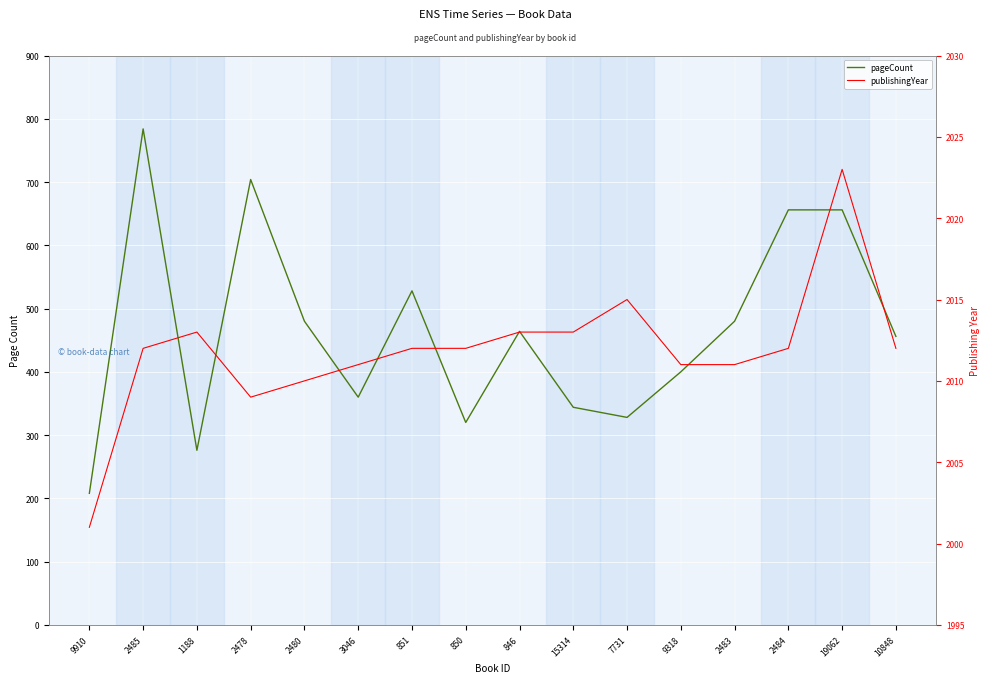

What is the label of the 11th point from the left?

7731